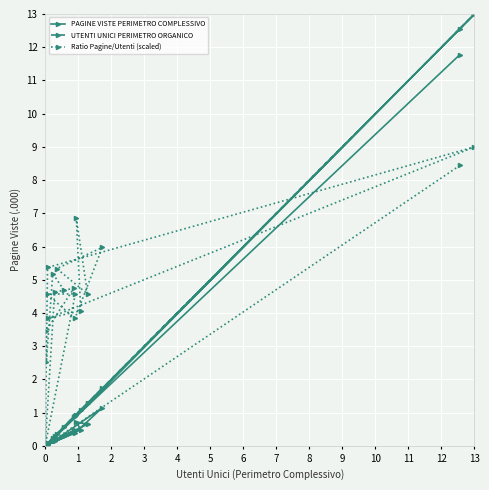

At how many categories does at least one series exceed 2?

18